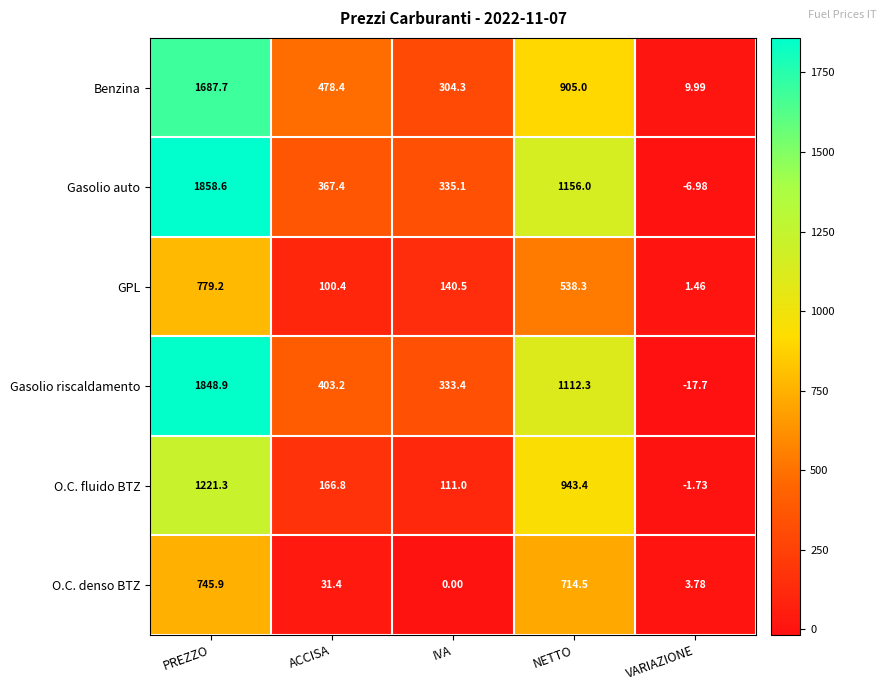

Where is O.C. denso BTZ nearest to the value 372?

ACCISA